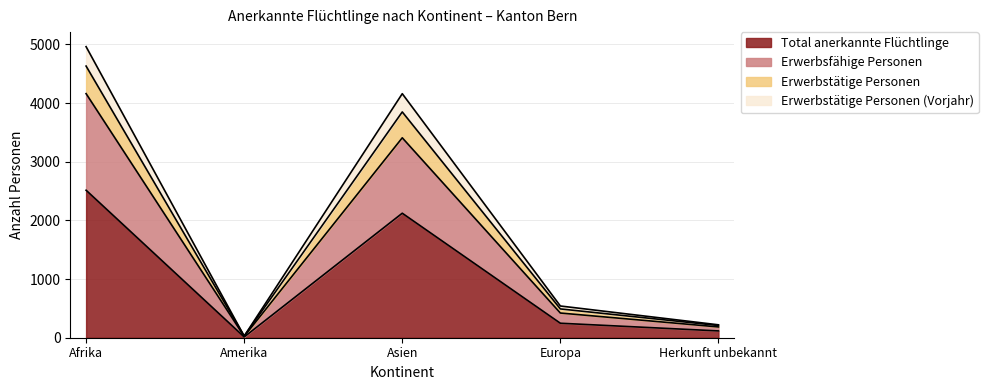

True or false: Erwerbstätige Personen and Erwerbstätige Personen (Vorjahr) cross at least once.

False